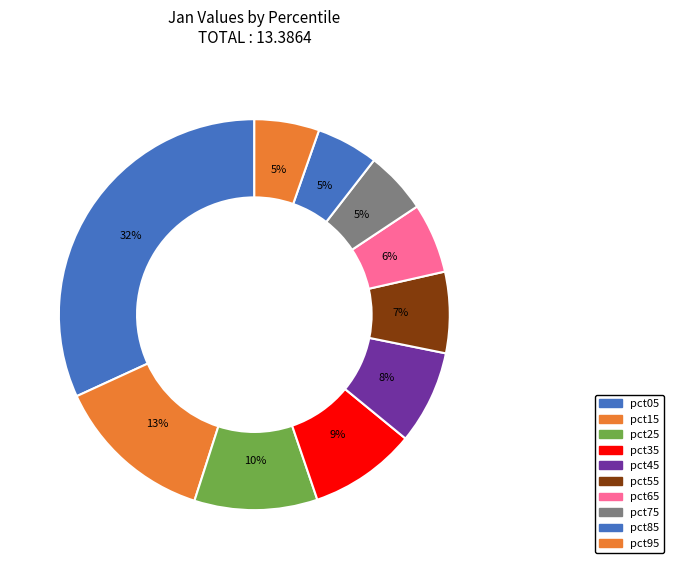

How many segments does this pie chart have?

10